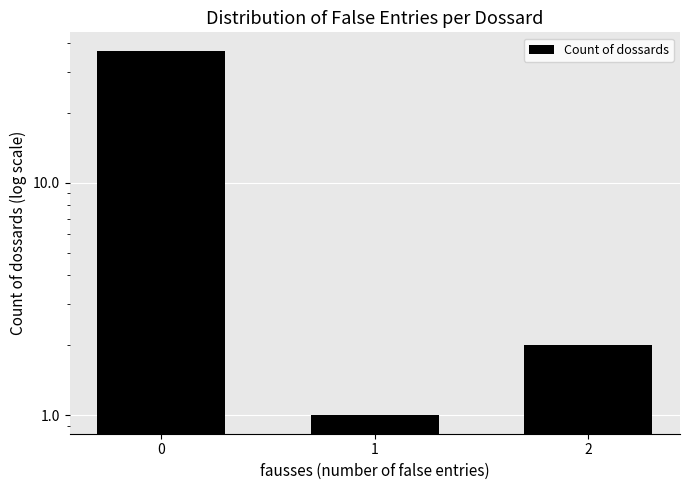

At which category does the chart reach its minimum across all series?

1